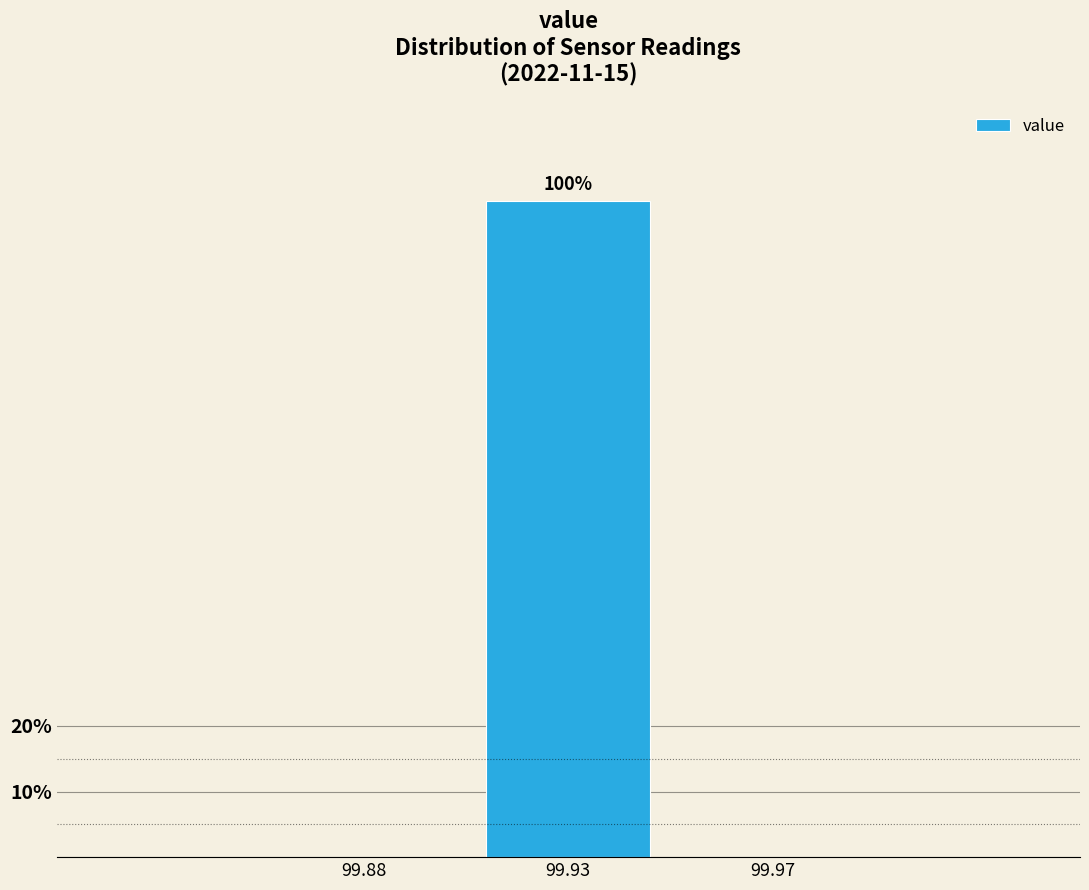

Reading left to right, transcribe all the data shown in this chart.

99.88=0	99.93=100	99.97=0